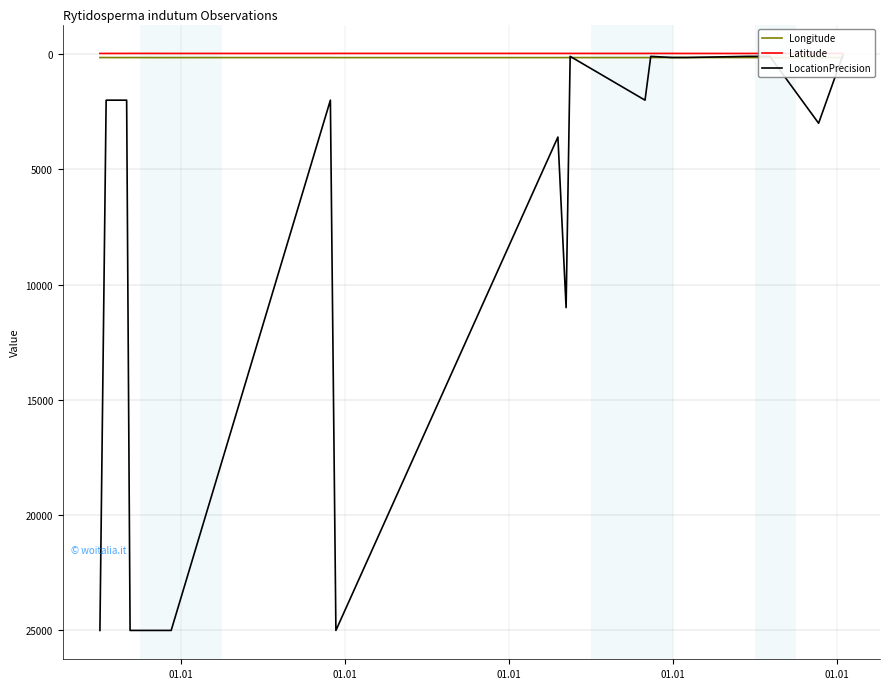

What is the maximum value shown in the chart?

25000.0